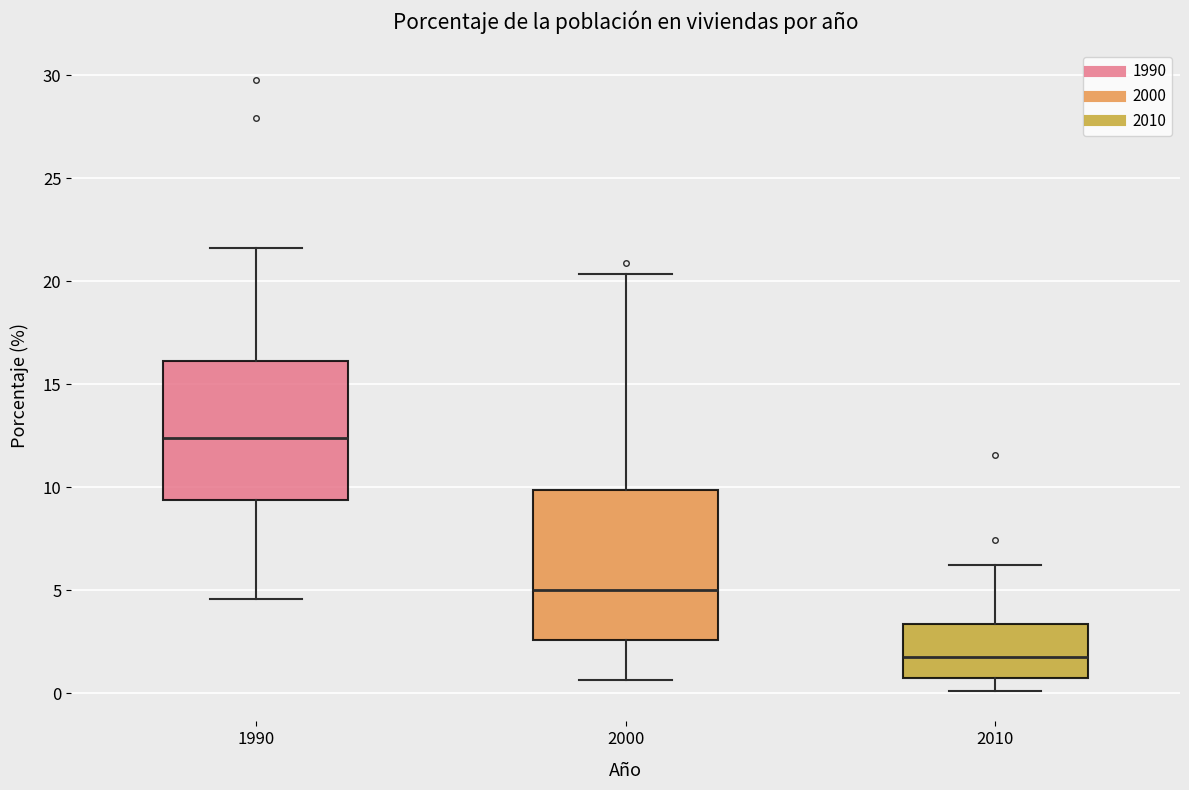

Which box's median line is the lowest?

2010